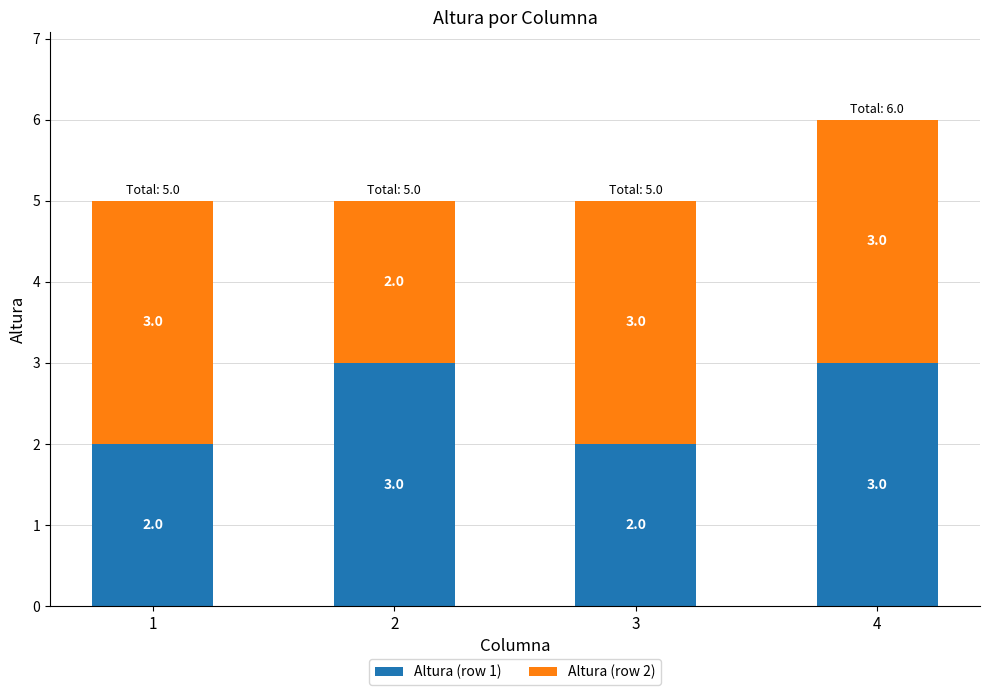

At which category is the sum across all series the highest?

4